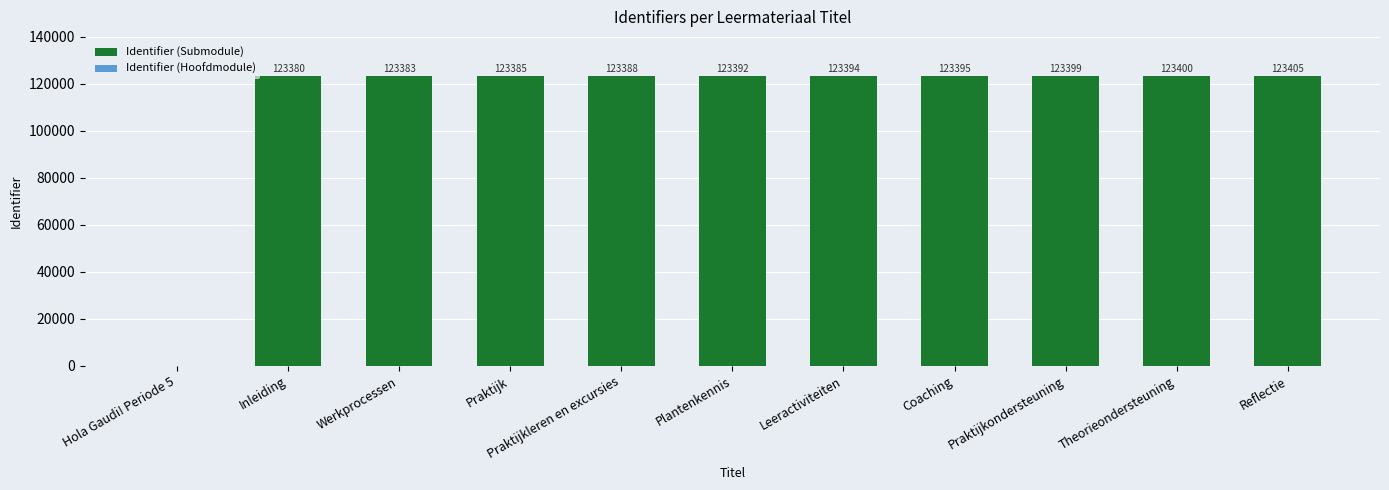

Rank the categories by value from highest to lowest.

Reflectie, Theorieondersteuning, Praktijkondersteuning, Coaching, Leeractiviteiten, Plantenkennis, Praktijkleren en excursies, Praktijk, Werkprocessen, Inleiding